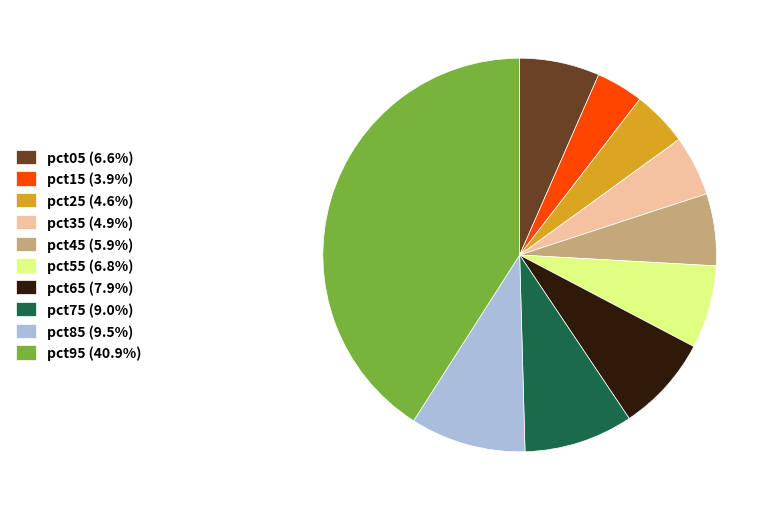

Combined, do pct85 (9.5%) and pct25 (4.6%) account for over 50%?

No